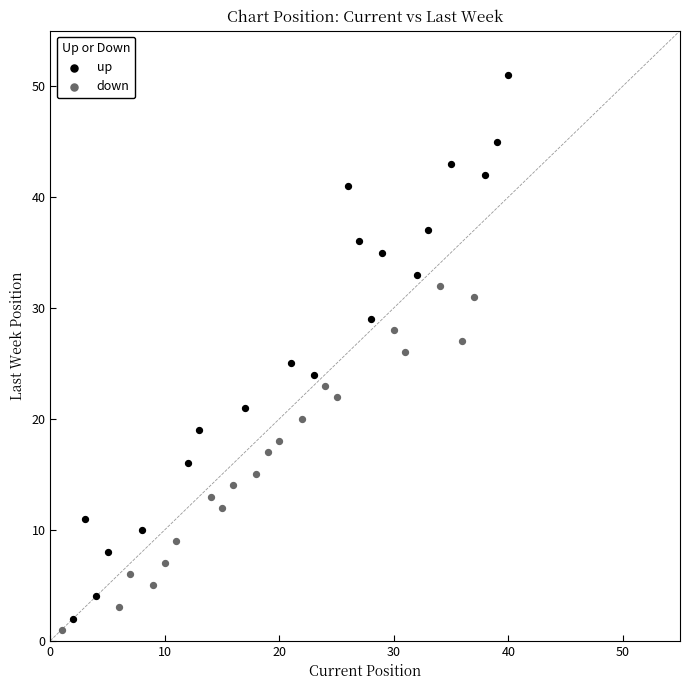

What are all the series names shown in the legend?

up, down